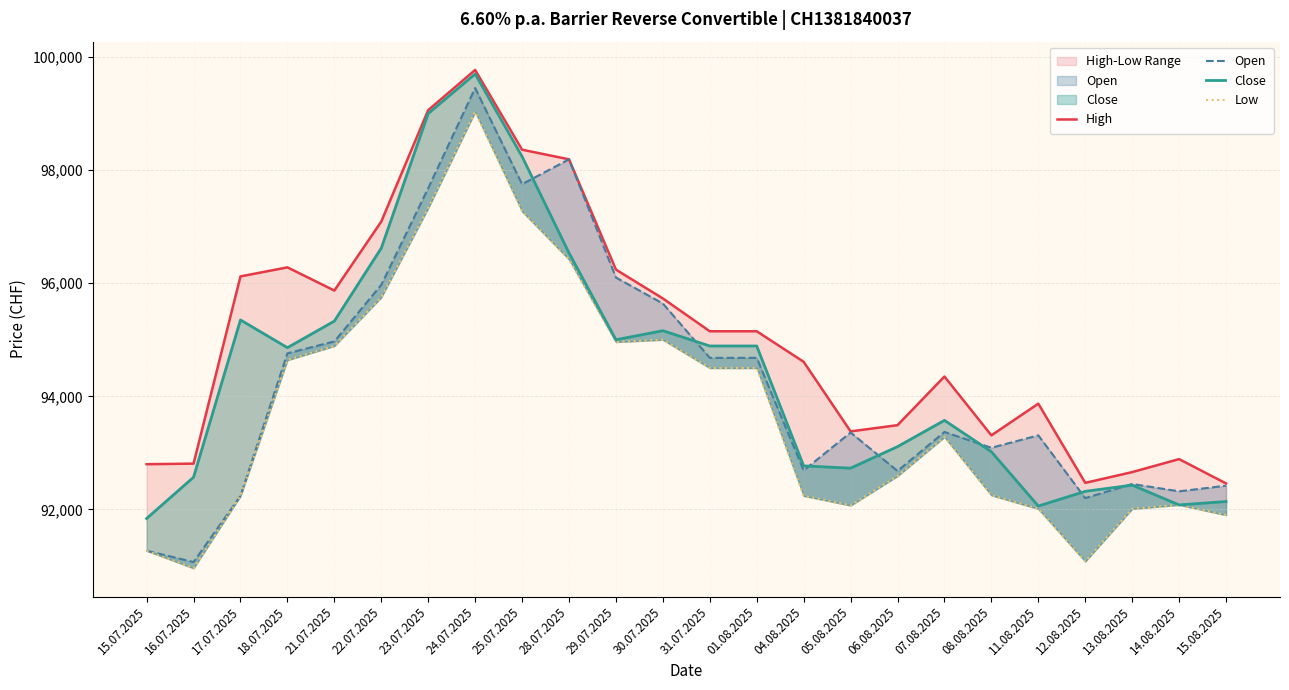

At which label does Open reach its minimum?

16.07.2025